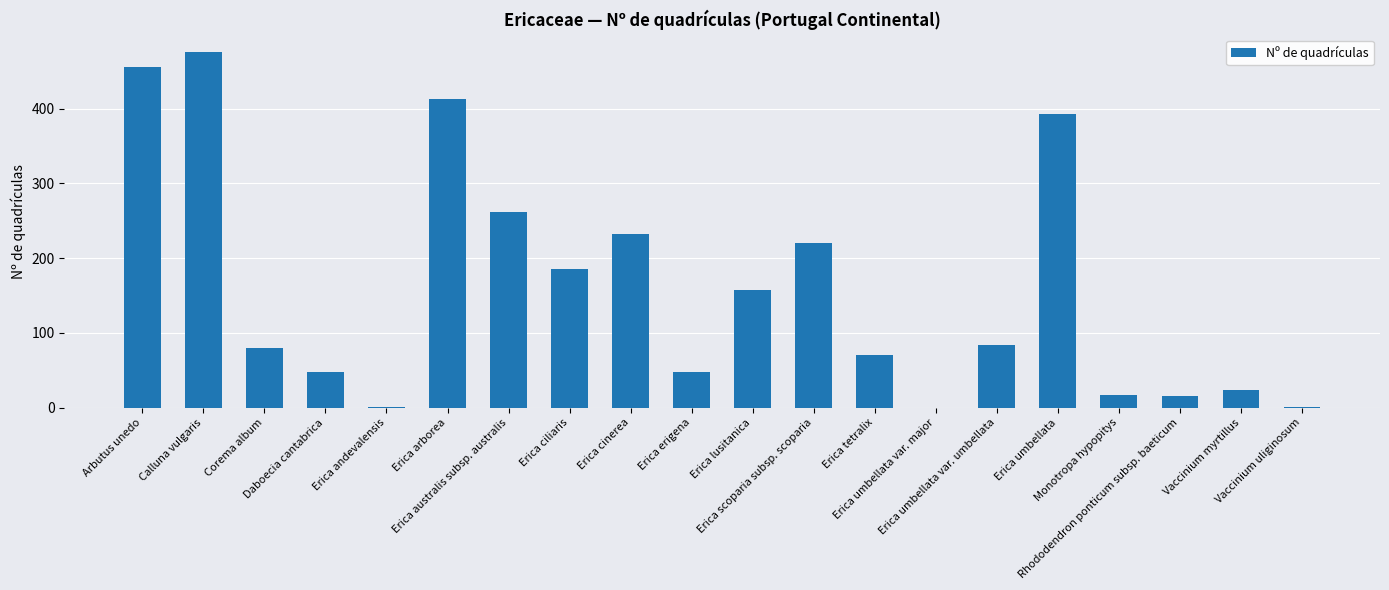

Are the bars grouped side by side (vs. stacked)?

No